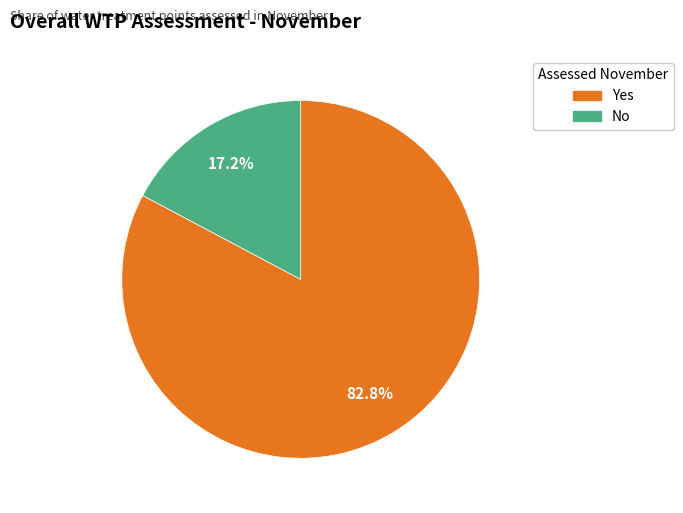

To the nearest percent, what is the combined percentage of No and Yes?

100%